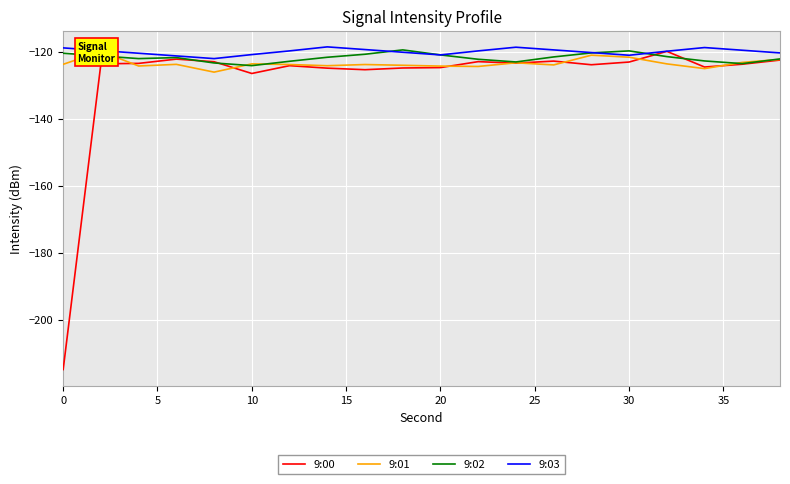

How many intersections are there between 9:02 and 9:00?

4